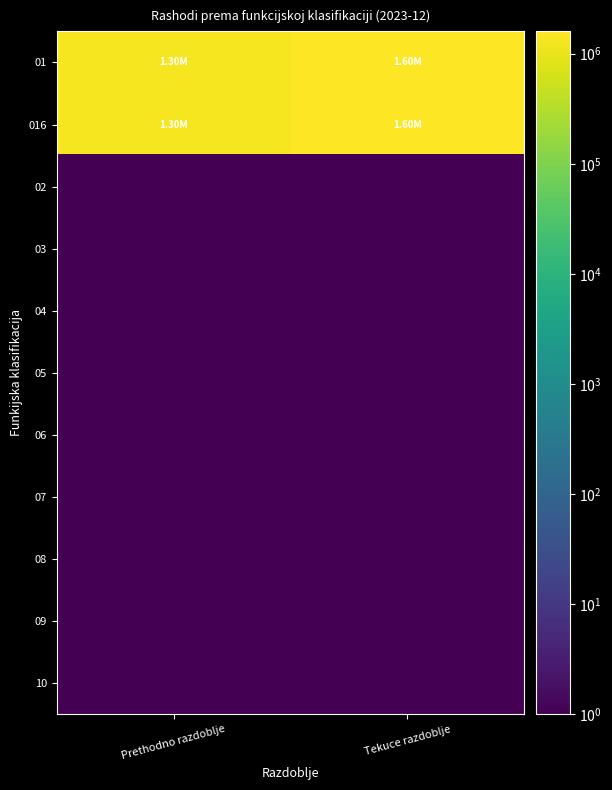

At which category is the sum across all series the highest?

Tekuce razdoblje